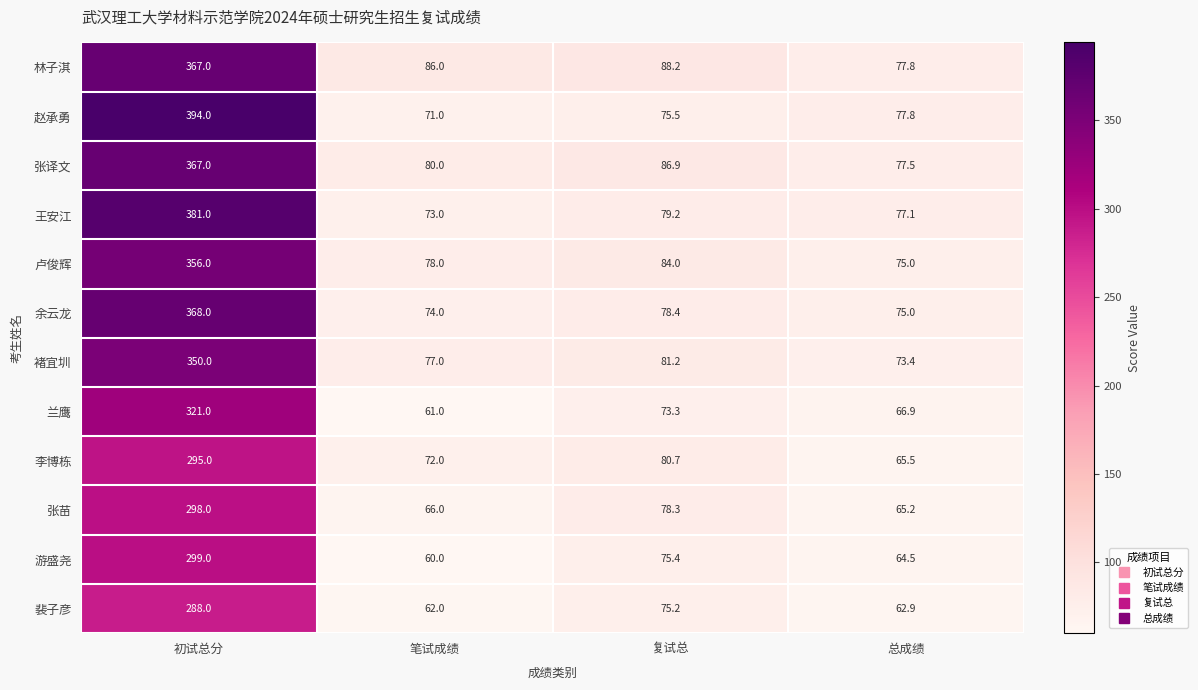

What is the difference between the maximum and minimum values in the 余云龙 series?

294.0